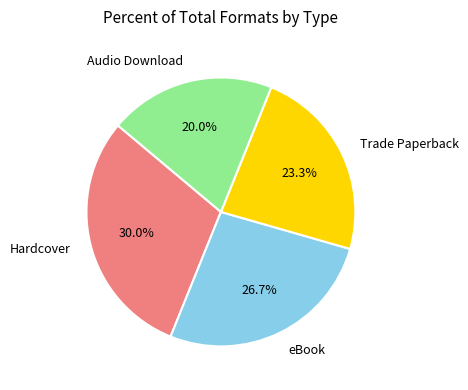

What percentage is NOT represented by Audio Download?

80.0%